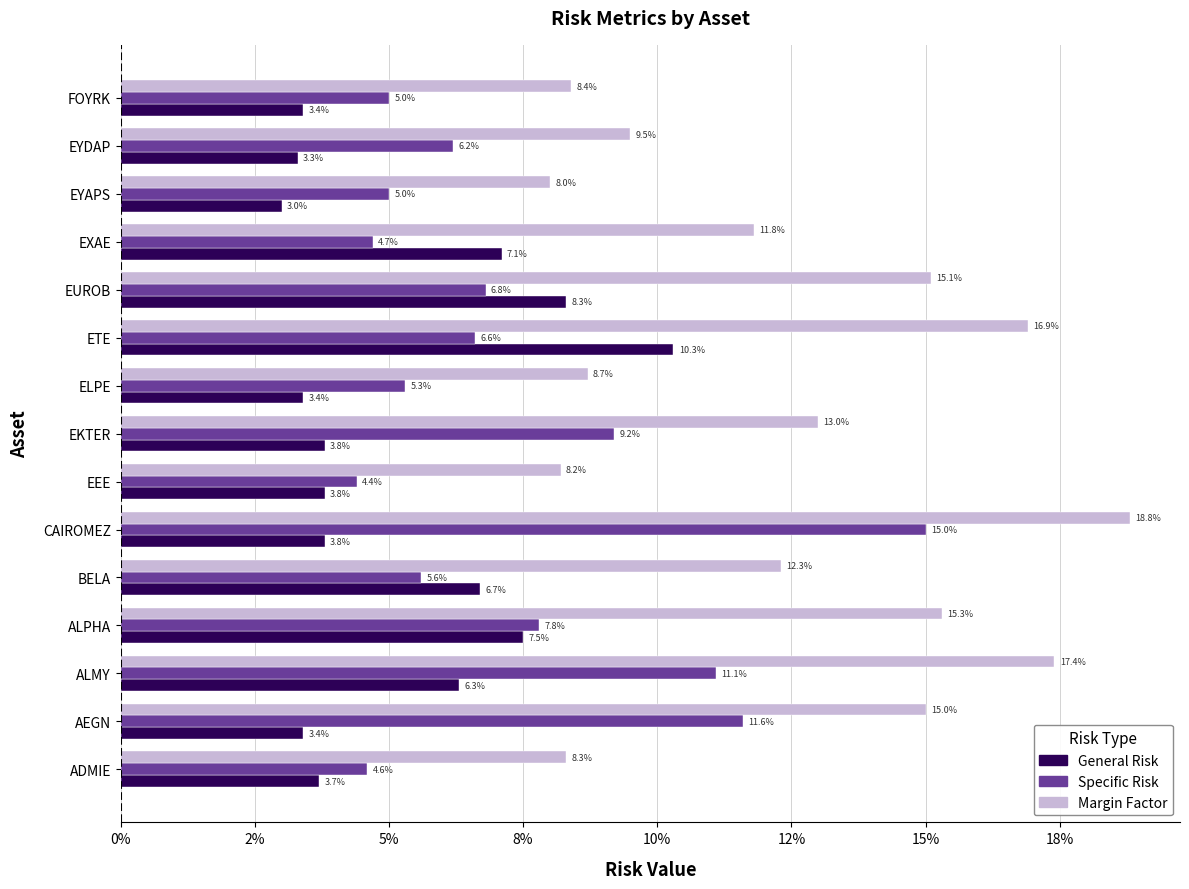

What are all the series names shown in the legend?

General Risk, Specific Risk, Margin Factor